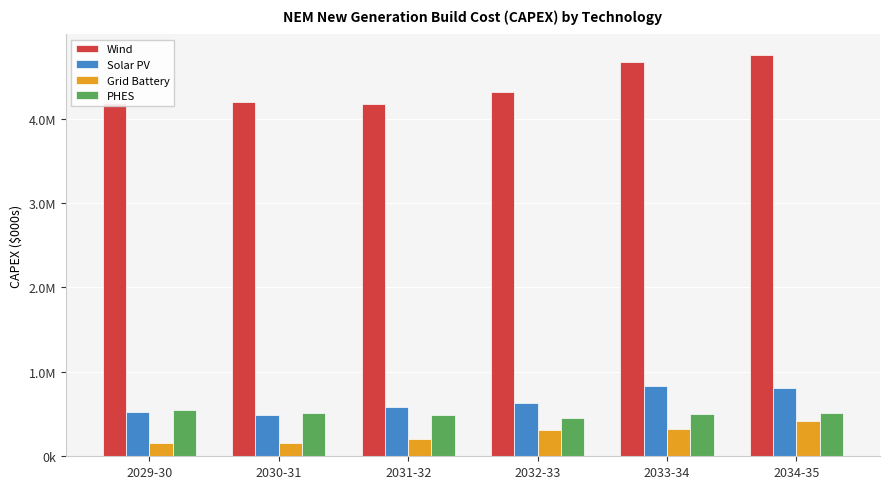

At which label is PHES closest to 504349?

2033-34